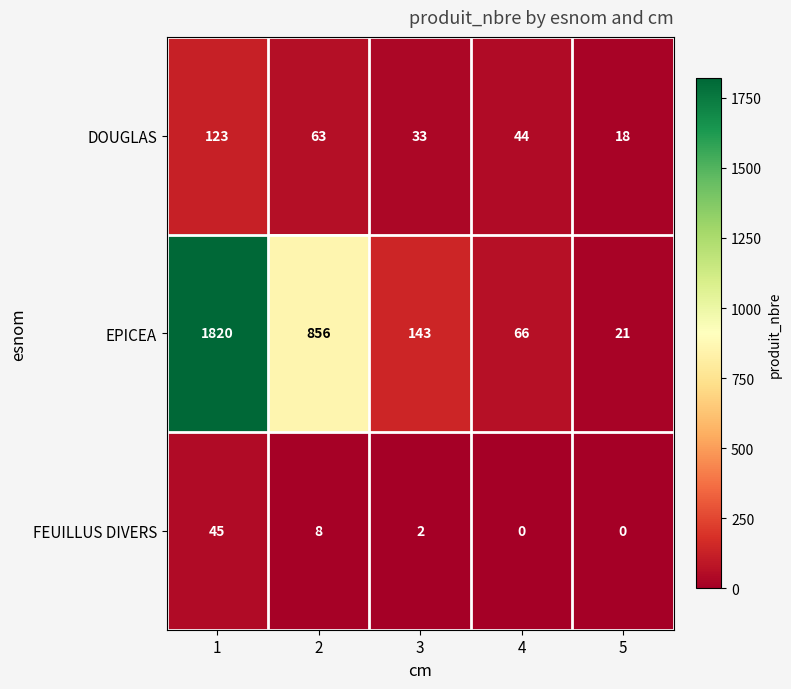

Reading right to left, what are all the values shown in this chart?

DOUGLAS: 5=18	4=44	3=33	2=63	1=123
EPICEA: 5=21	4=66	3=143	2=856	1=1820
FEUILLUS DIVERS: 5=0	4=0	3=2	2=8	1=45